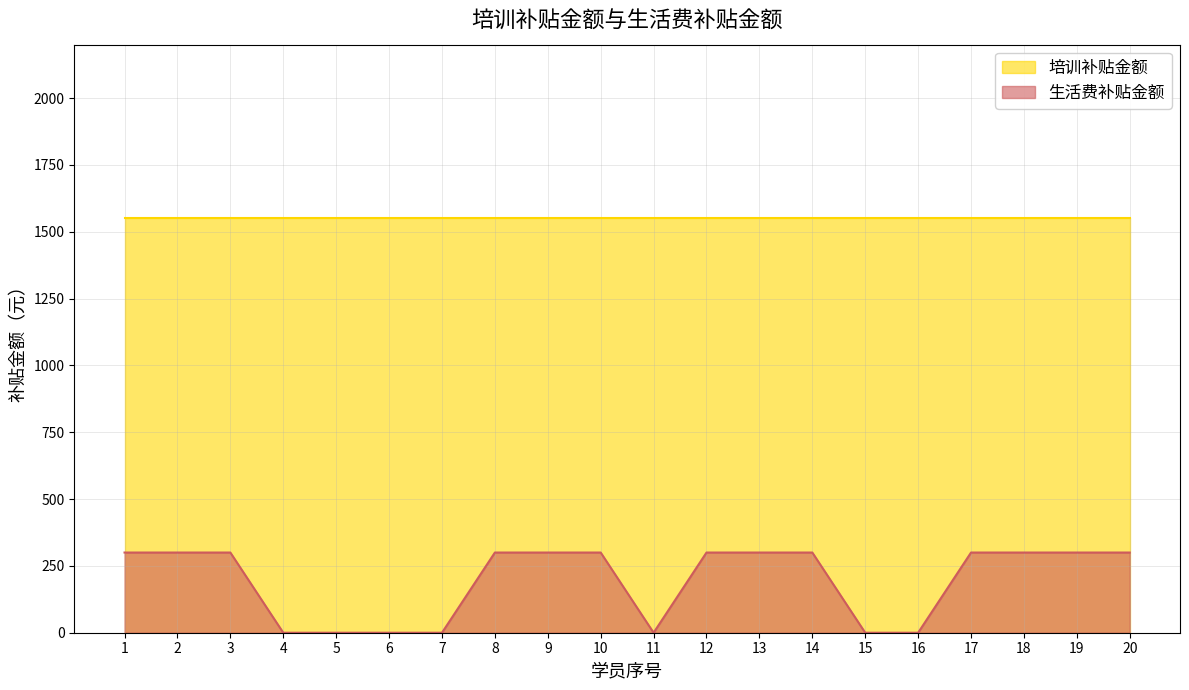

Reading left to right, list all the values displayed in this chart.

300	300	300	0	0	0	0	300	300	300	0	300	300	300	0	0	300	300	300	300